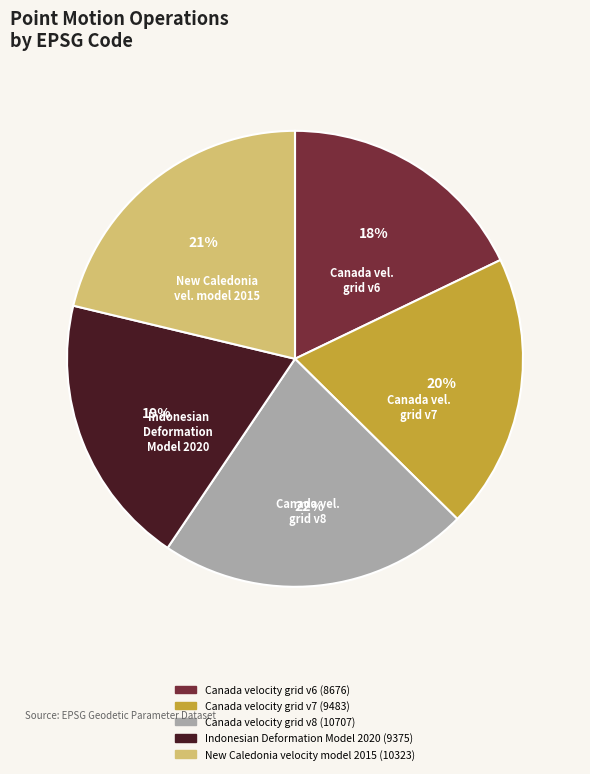

Is there a majority slice in this chart?

No